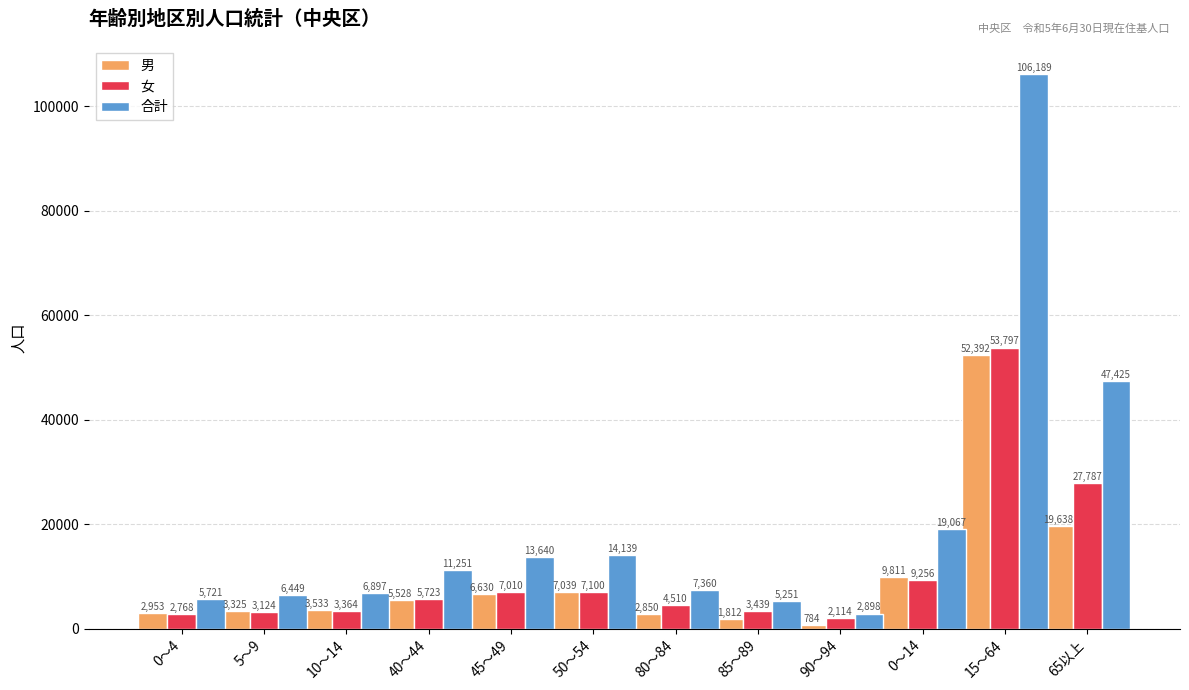

Reading left to right, list all the values displayed in this chart.

男: 0～4=2953	5～9=3325	10～14=3533	40～44=5528	45～49=6630	50～54=7039	80～84=2850	85～89=1812	90～94=784	0～14=9811	15～64=52392	65以上=19638
女: 0～4=2768	5～9=3124	10～14=3364	40～44=5723	45～49=7010	50～54=7100	80～84=4510	85～89=3439	90～94=2114	0～14=9256	15～64=53797	65以上=27787
合計: 0～4=5721	5～9=6449	10～14=6897	40～44=11251	45～49=13640	50～54=14139	80～84=7360	85～89=5251	90～94=2898	0～14=19067	15～64=106189	65以上=47425